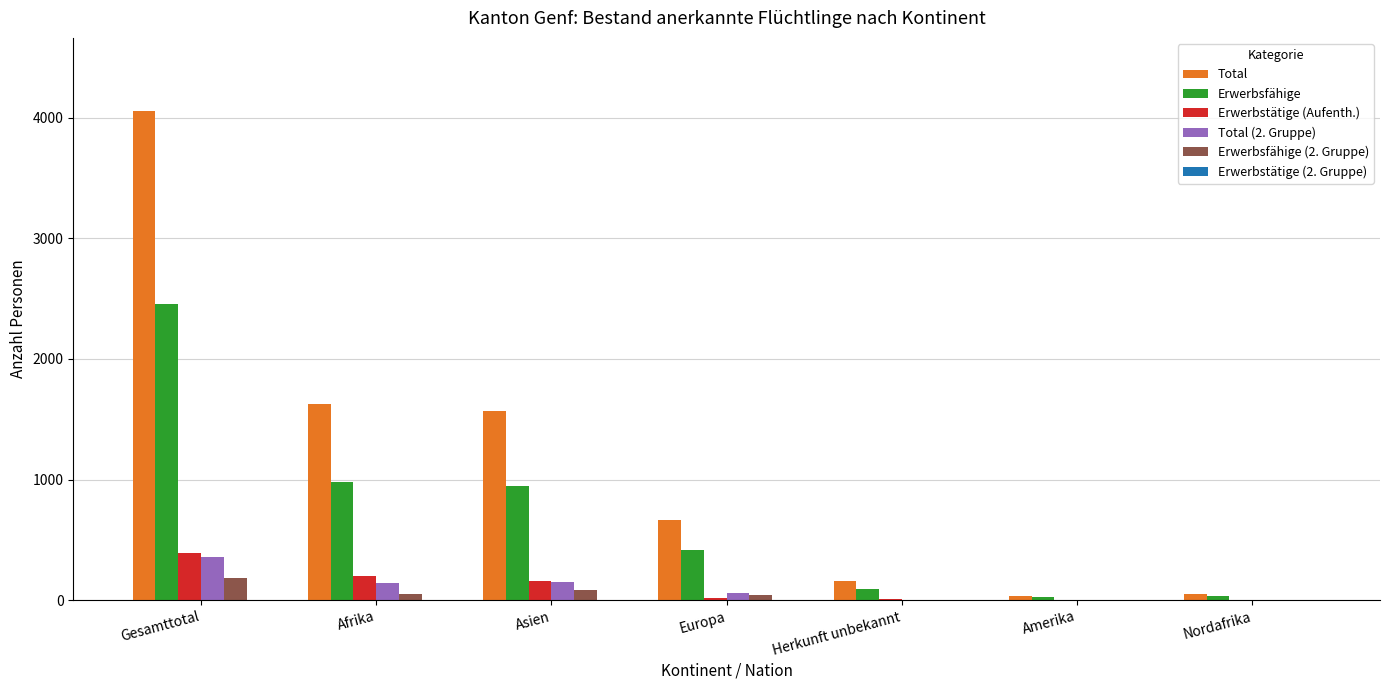

What is the sum of all Erwerbstätige (Aufenth.) values?

780